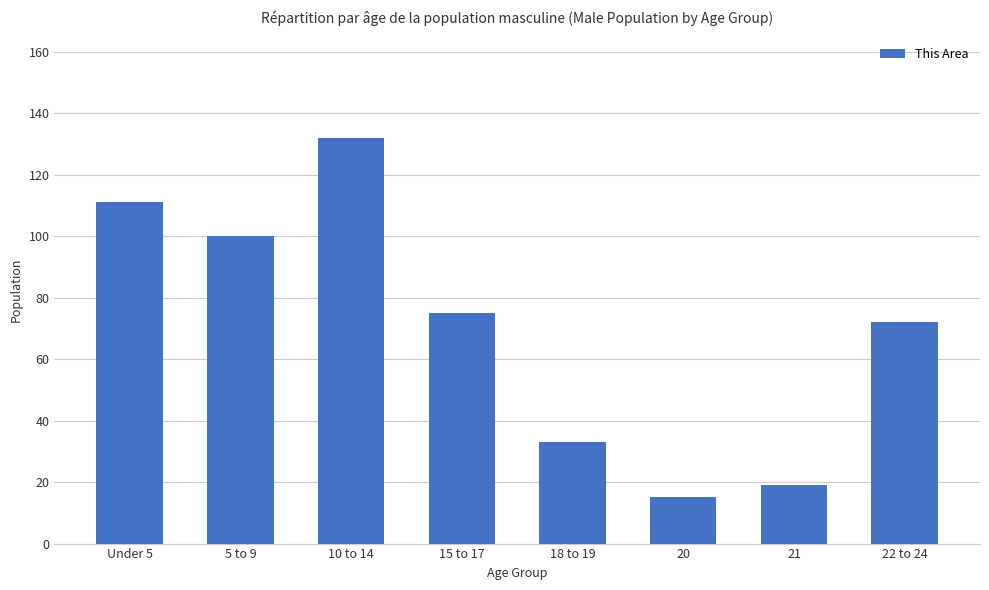

What is the sum of all values?

557